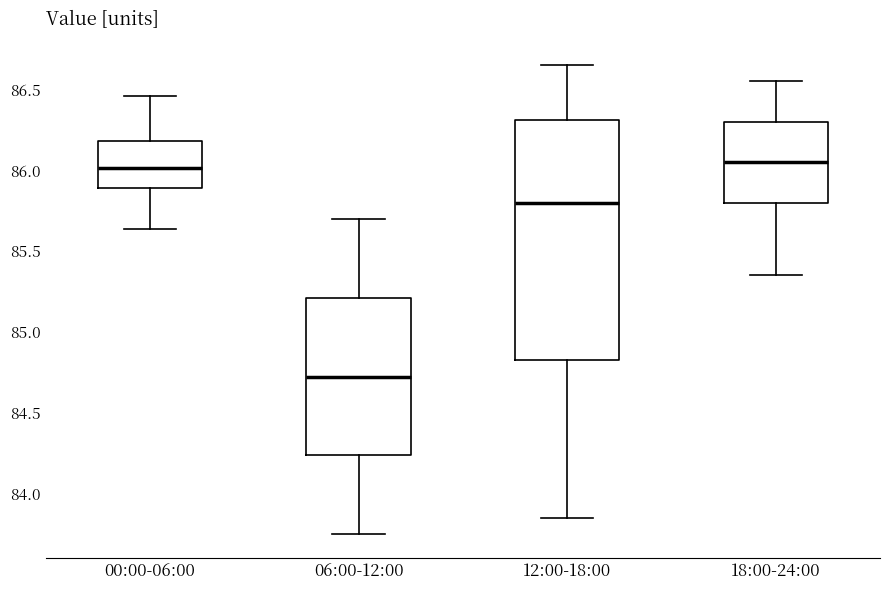

Reading left to right, transcribe this box plot: for each box, give where its median line is, the range the box spans, and where its two whiskers end, as read against the y-axis. The values are not printed on the chart, so give them approximately, as read against the axis.

00:00-06:00: median 86.00, box 85.90 to 86.20, whiskers 85.65 to 86.45
06:00-12:00: median 84.75, box 84.25 to 85.20, whiskers 83.75 to 85.70
12:00-18:00: median 85.80, box 84.85 to 86.30, whiskers 83.85 to 86.65
18:00-24:00: median 86.05, box 85.80 to 86.30, whiskers 85.35 to 86.55